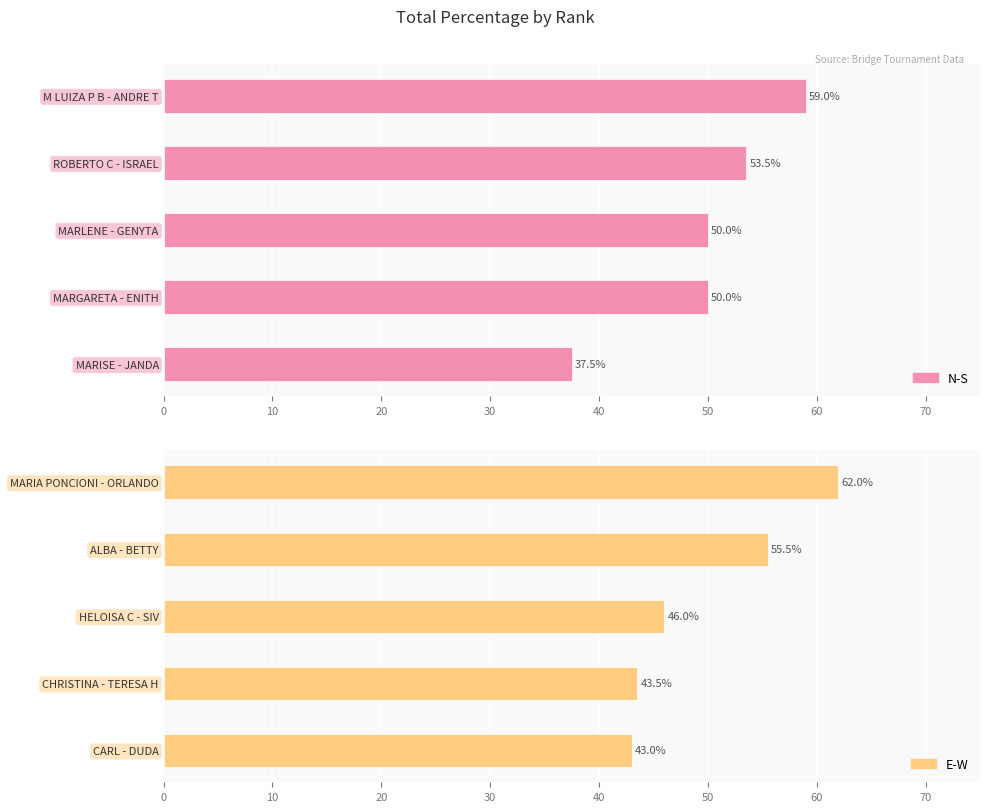

Which series has the widest spread of values?

N-S